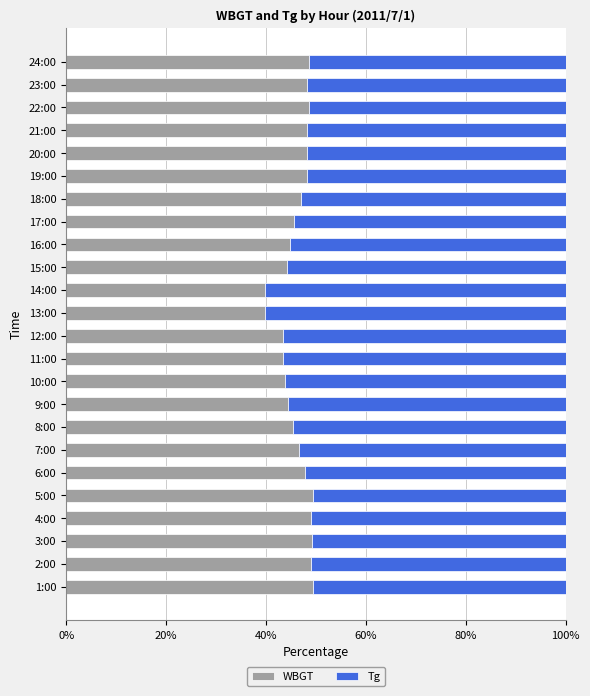

What is the highest value of the WBGT series?

49.4